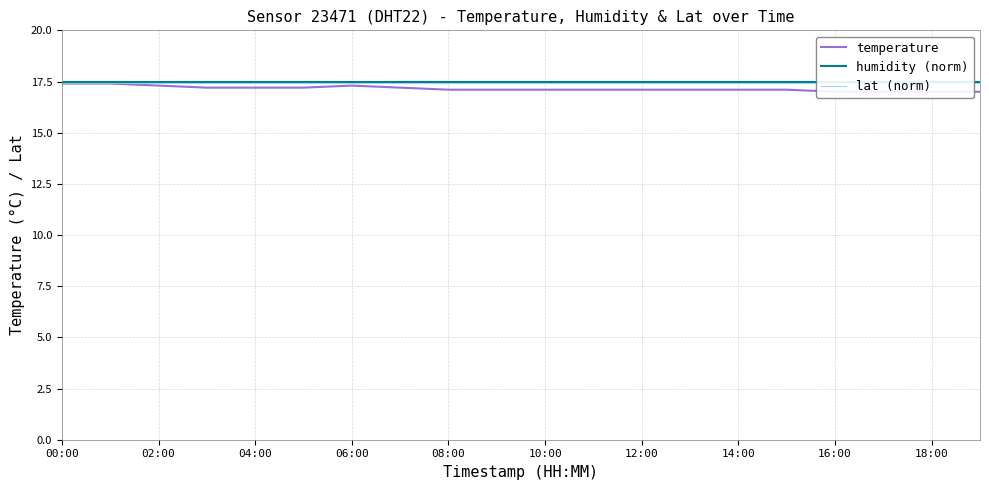

Which series has the largest range (max minus min)?

temperature